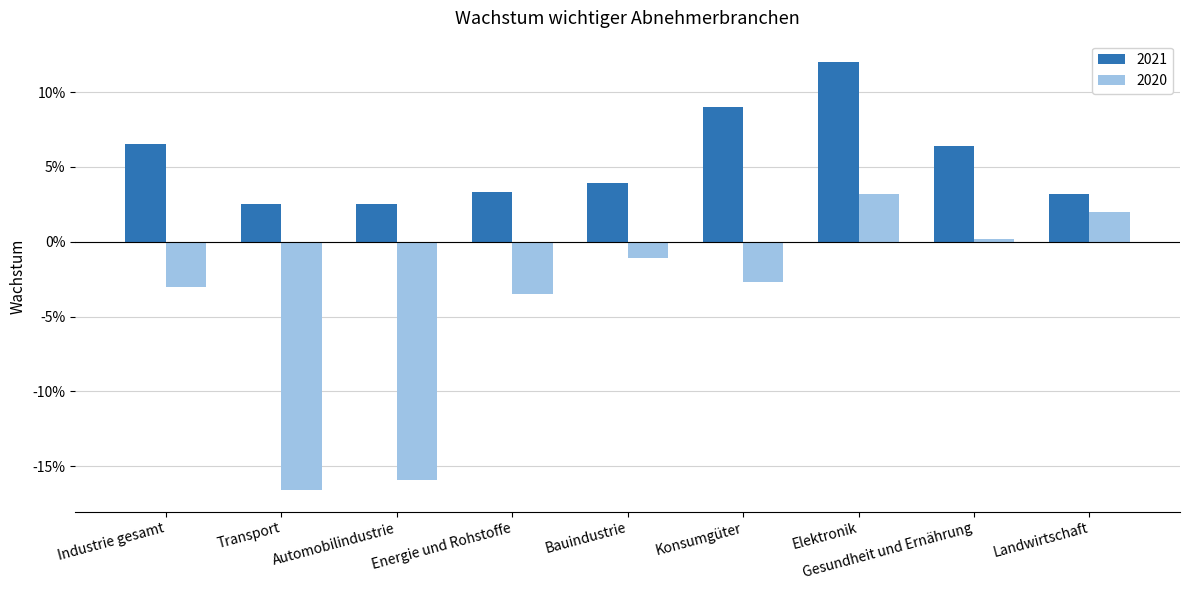

Where is 2020 nearest to the value 0?

Gesundheit und Ernährung